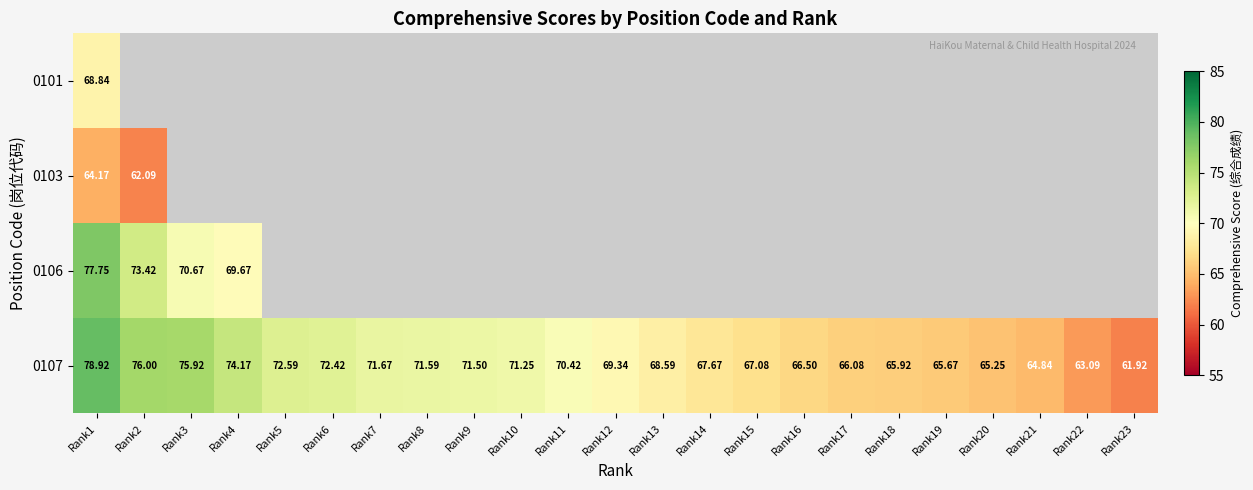

Where is 0103 nearest to the value 63?

Rank2